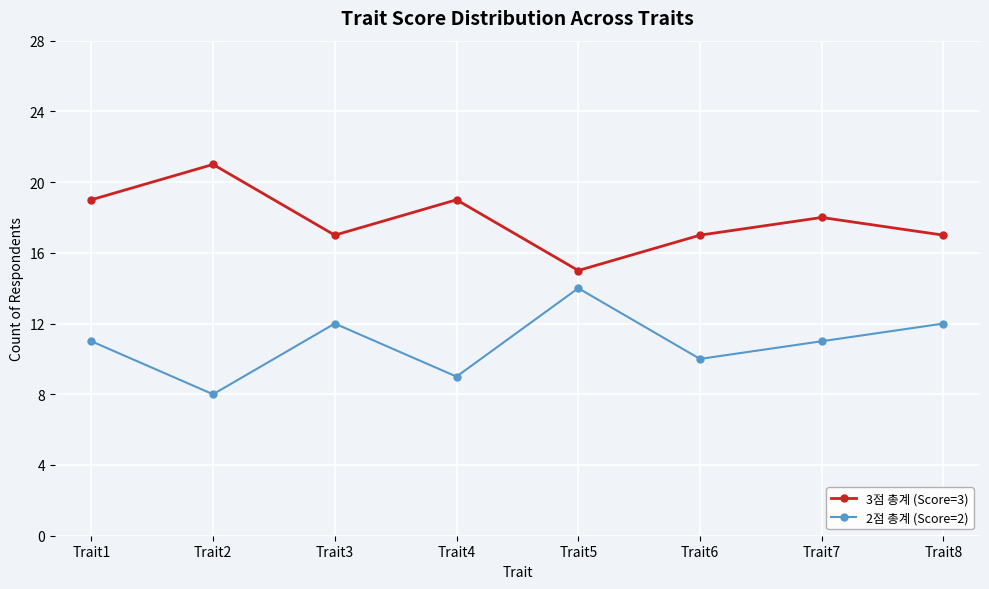

Which series has the largest total across all categories?

3점 총계 (Score=3)